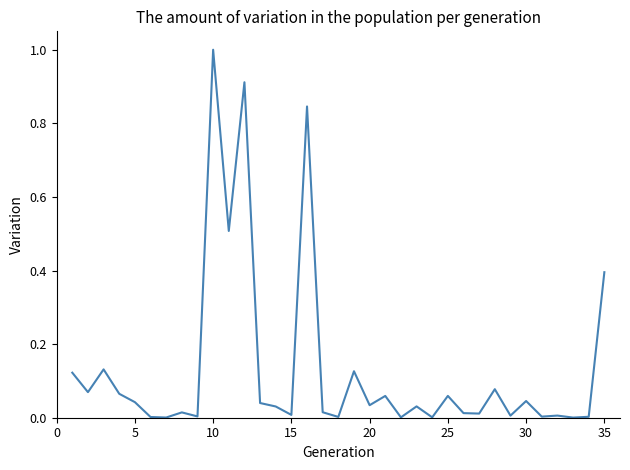

How many lines are shown in the chart?

1